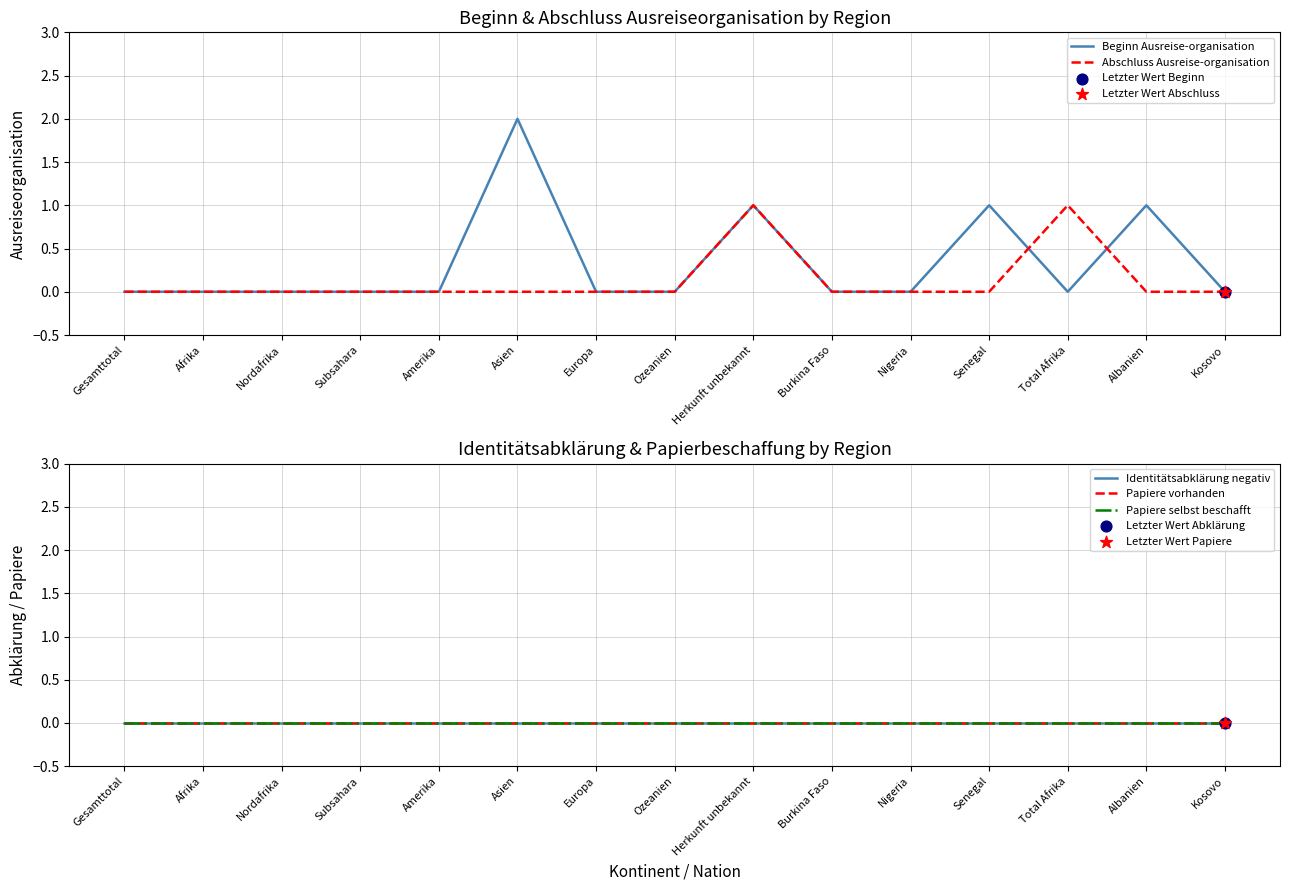

At how many categories does at least one series exceed 0?

5